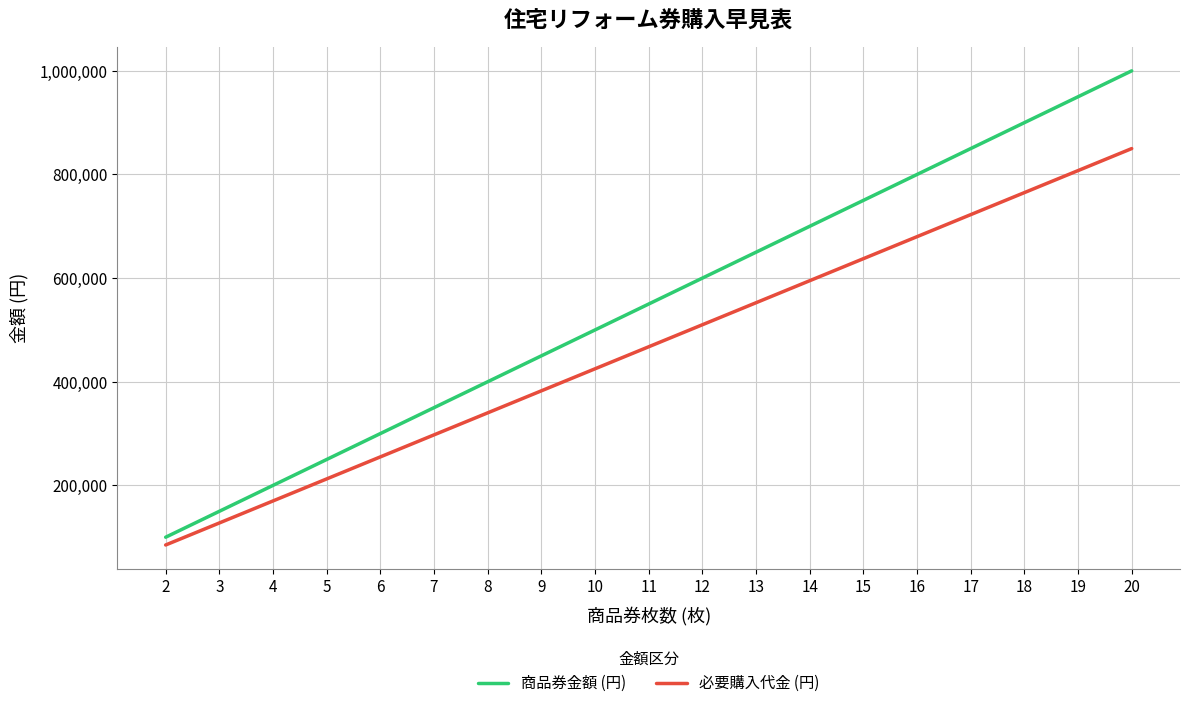

At which category is the sum across all series the highest?

20